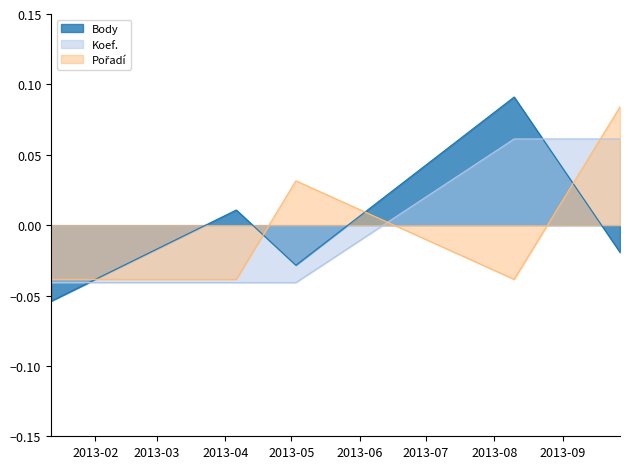

Count the Pořadí values in the range 0 to 1.

2